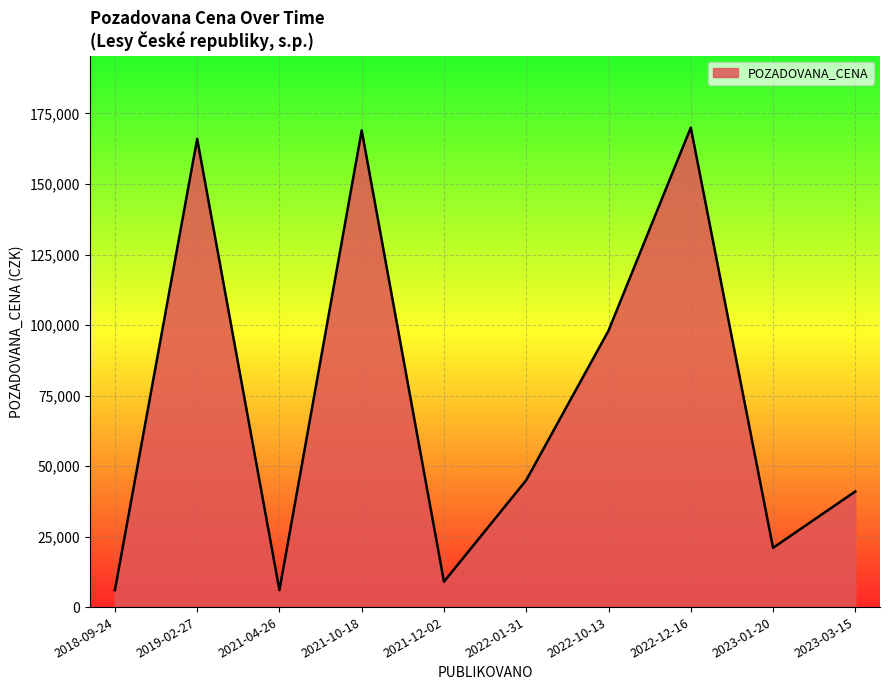

The chart shows a value of 3049 at 2022-10-13. True or false?

False